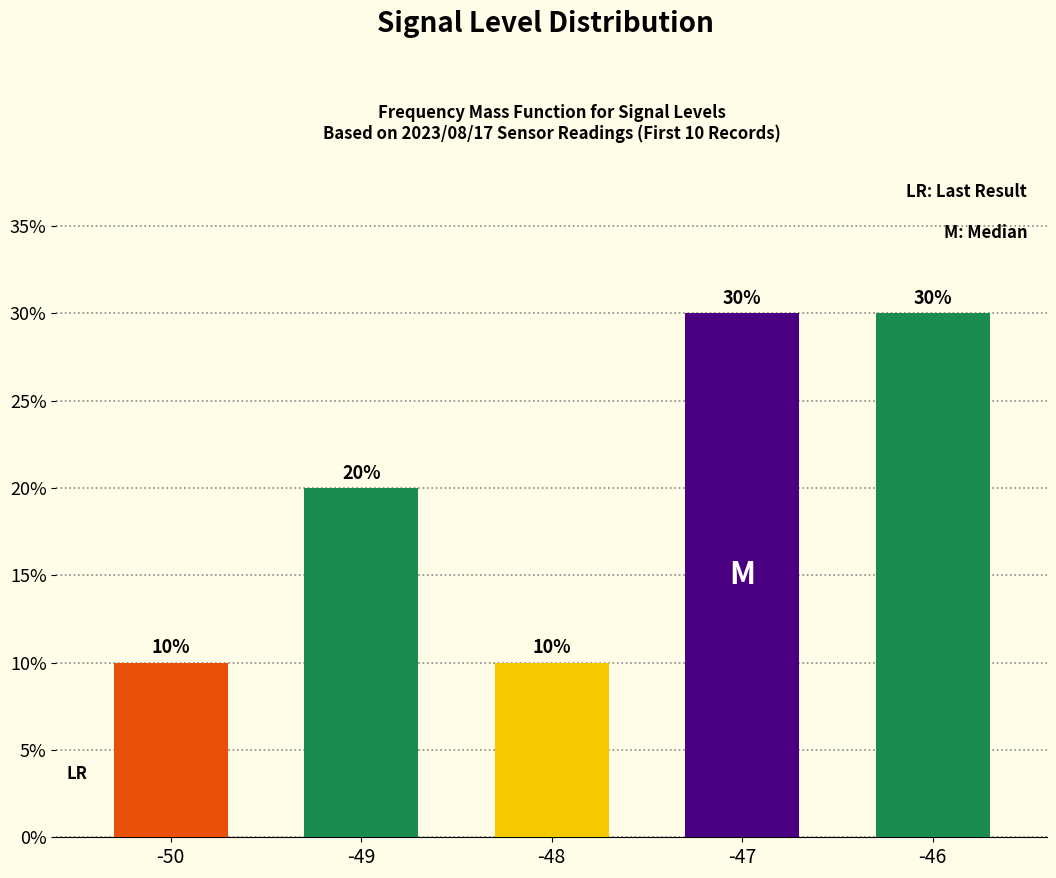

Reading right to left, list all the values displayed in this chart.

-46=30	-47=30	-48=10	-49=20	-50=10